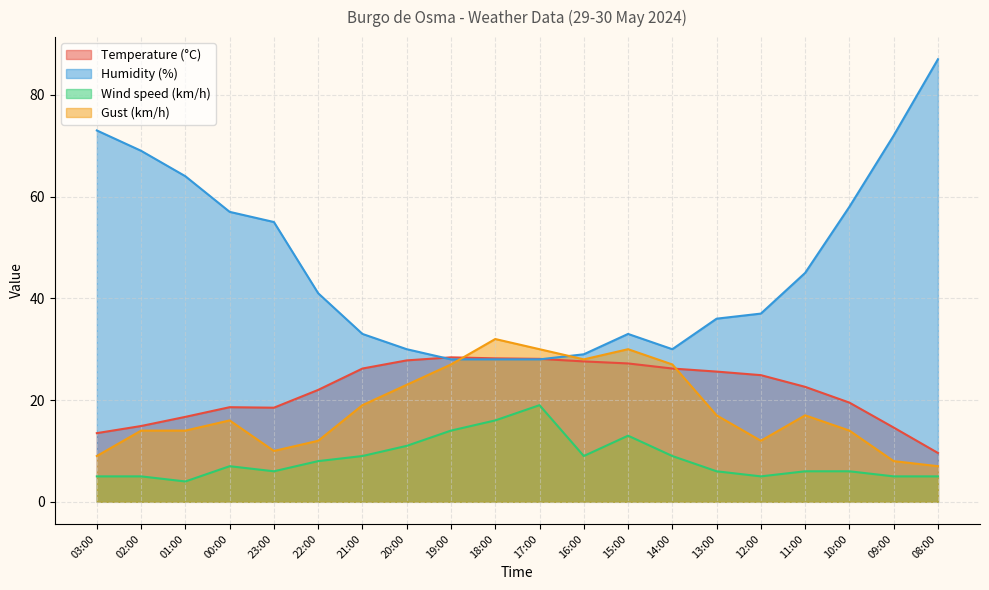

True or false: Gust (km/h) has a value of 30.0 at 15:00.

True